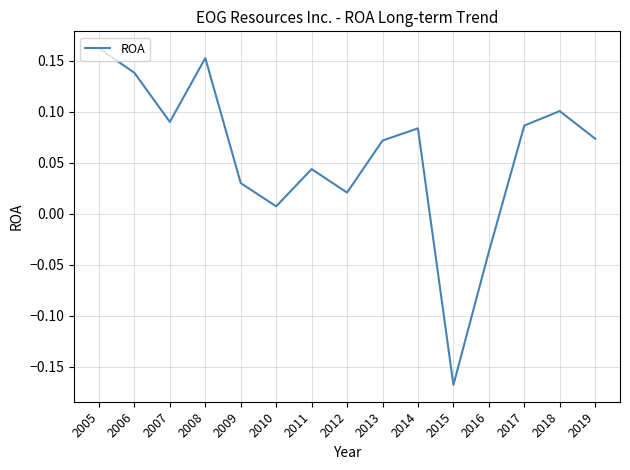

How many positive values are there?

13